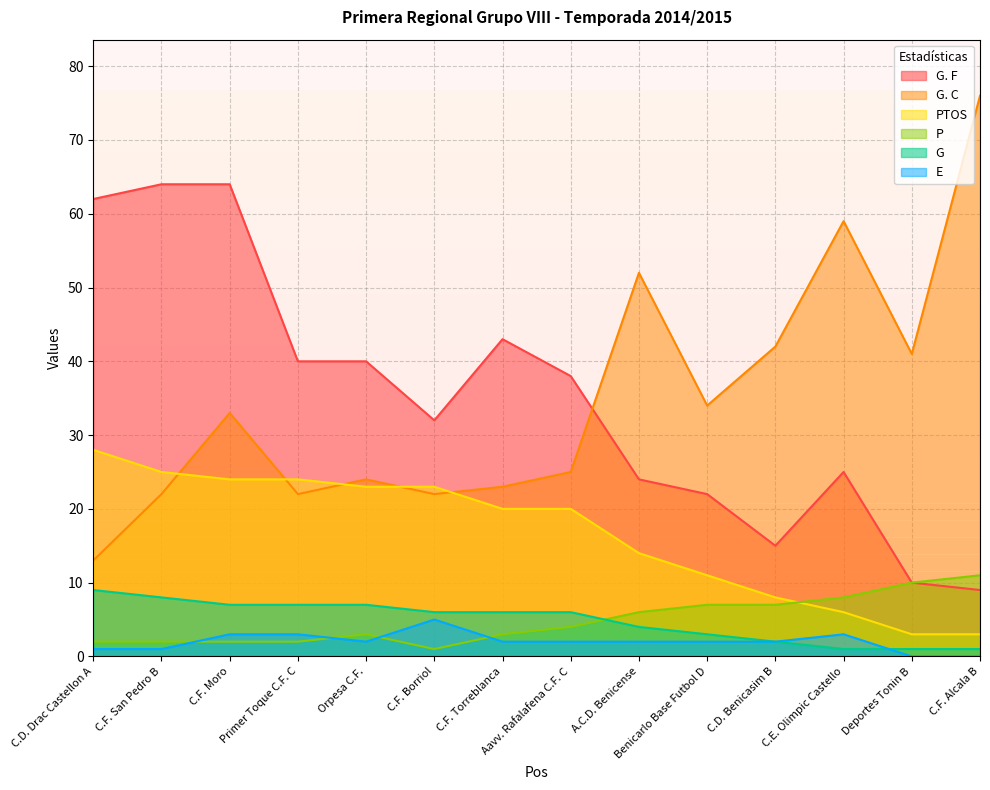

True or false: G. F and P cross at least once.

False